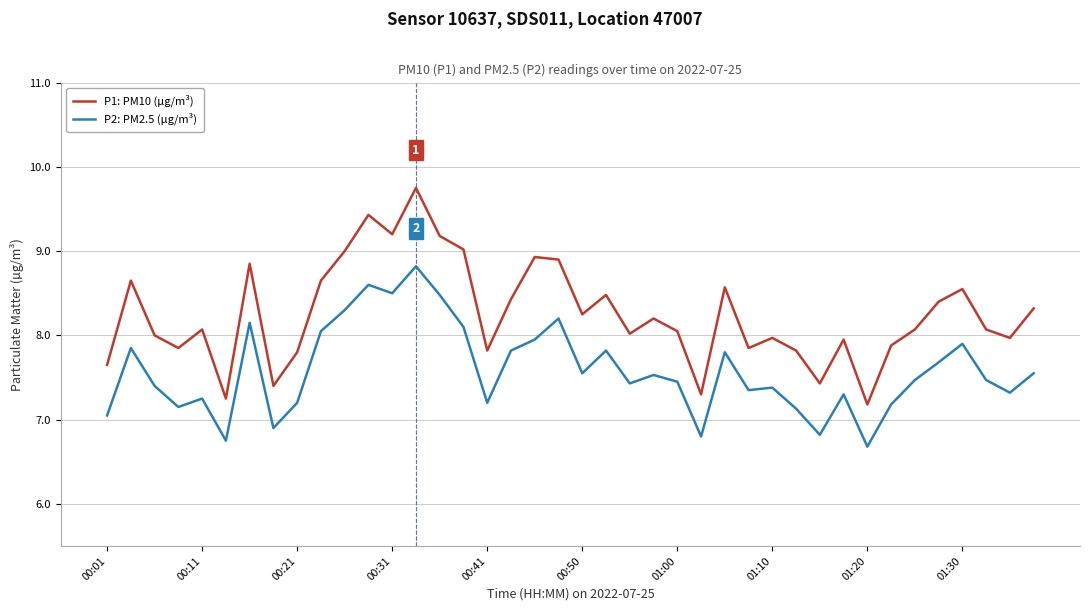

Which series has the largest range (max minus min)?

P1: PM10 (µg/m³)